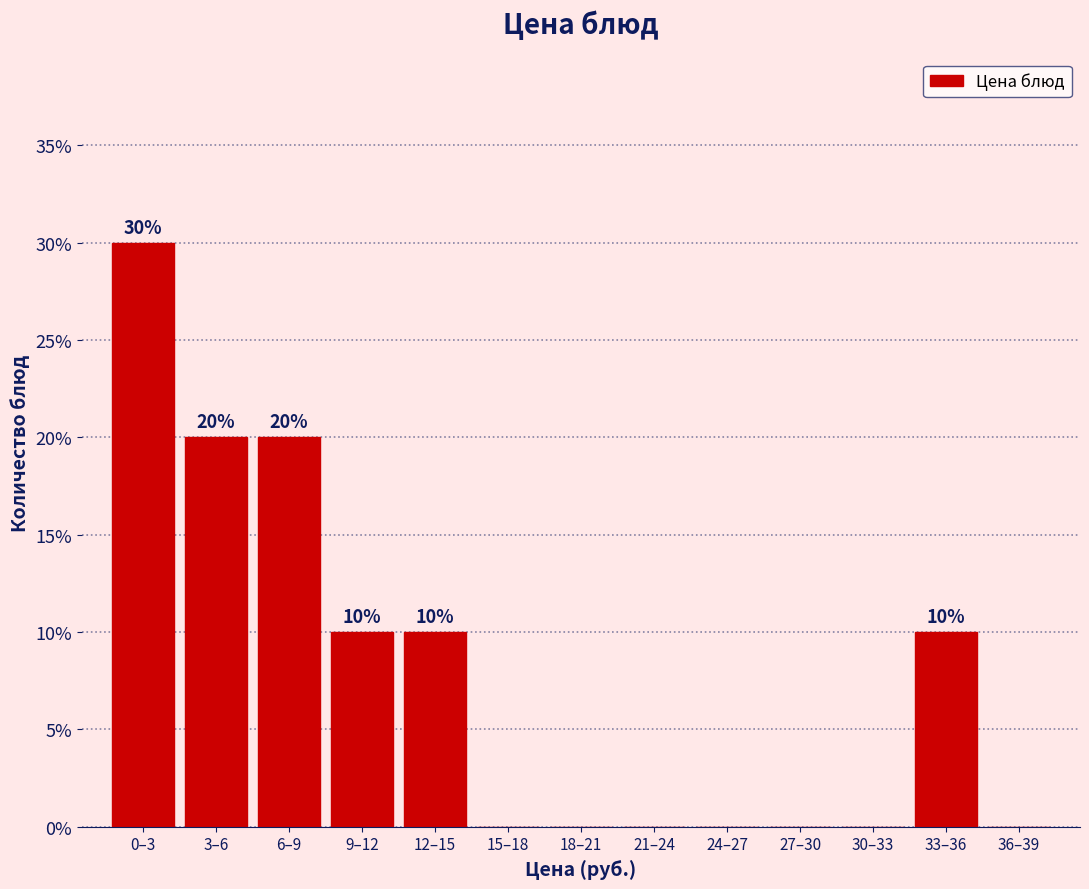

Reading left to right, what are all the values shown in this chart?

0–3=30	3–6=20	6–9=20	9–12=10	12–15=10	15–18=0	18–21=0	21–24=0	24–27=0	27–30=0	30–33=0	33–36=10	36–39=0